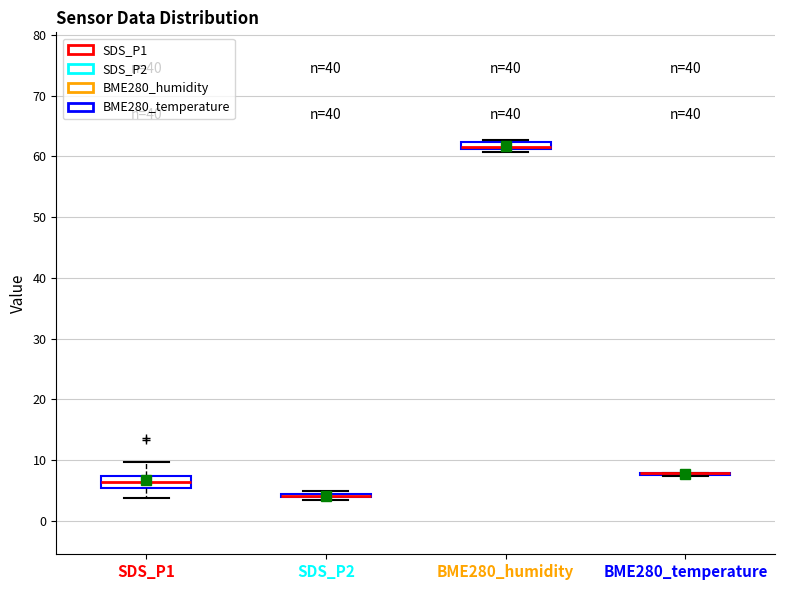

Where is the lower edge of the box for BME280_humidity on the y-axis? The values are not printed on the chart, so give them approximately, as read against the axis.

61